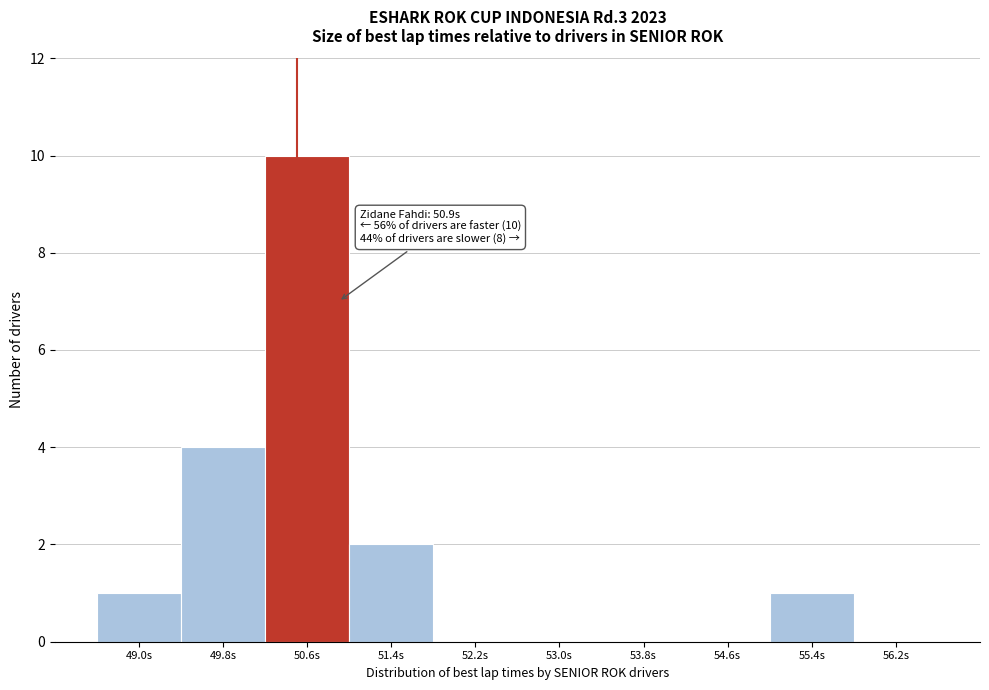

Reading left to right, list all the values displayed in this chart.

49.0s=1	49.8s=4	50.6s=10	51.4s=2	52.2s=0	53.0s=0	53.8s=0	54.6s=0	55.4s=1	56.2s=0